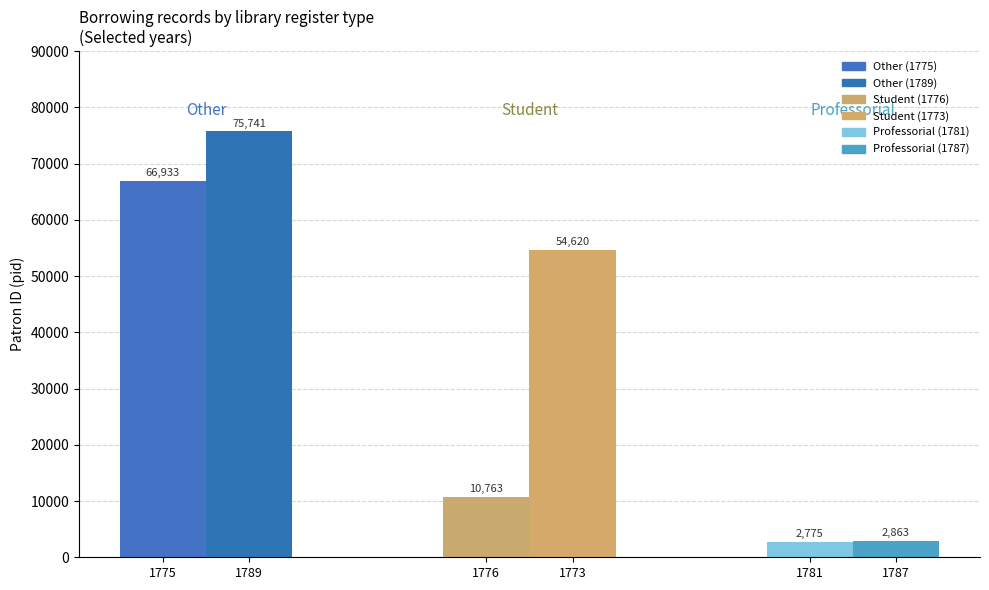

Rank the series at Other from highest to lowest value.

Other, Student, Professorial